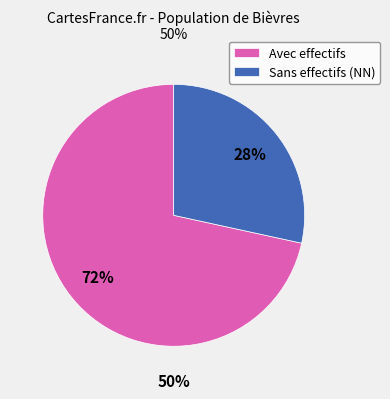

Which slice is the smallest?

Sans effectifs (NN)